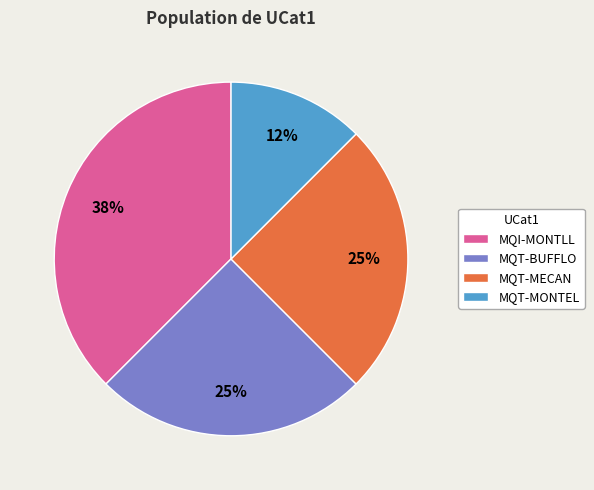

Combined, do MQT-MONTEL and MQT-BUFFLO account for over 50%?

No